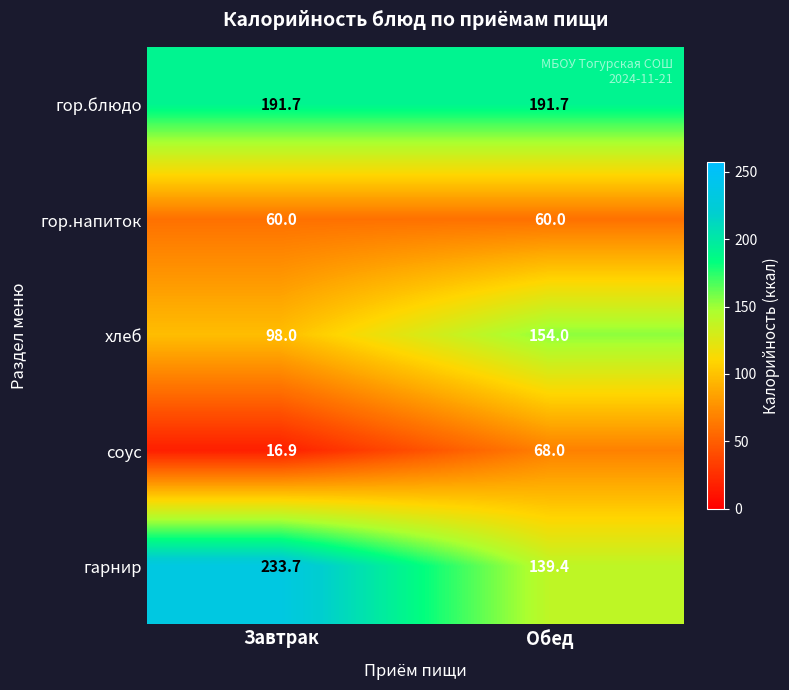

Reading left to right, list all the values displayed in this chart.

гор.блюдо: 191.7	191.7
гор.напиток: 60.0	60.0
хлеб: 98.0	154.0
соус: 16.9	68.0
гарнир: 233.7	139.4